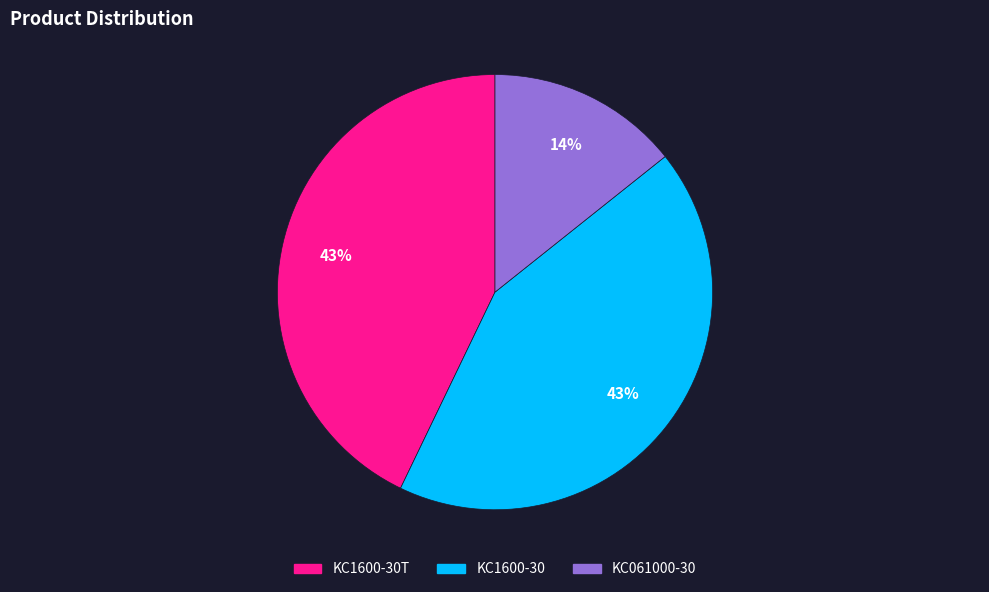

Does any single category account for the majority?

No